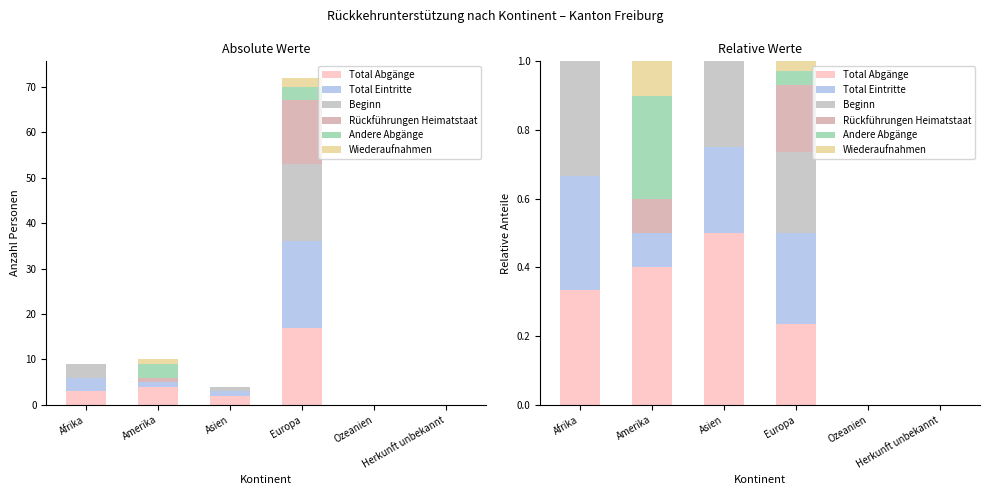

At which category is the sum across all series the highest?

Amerika